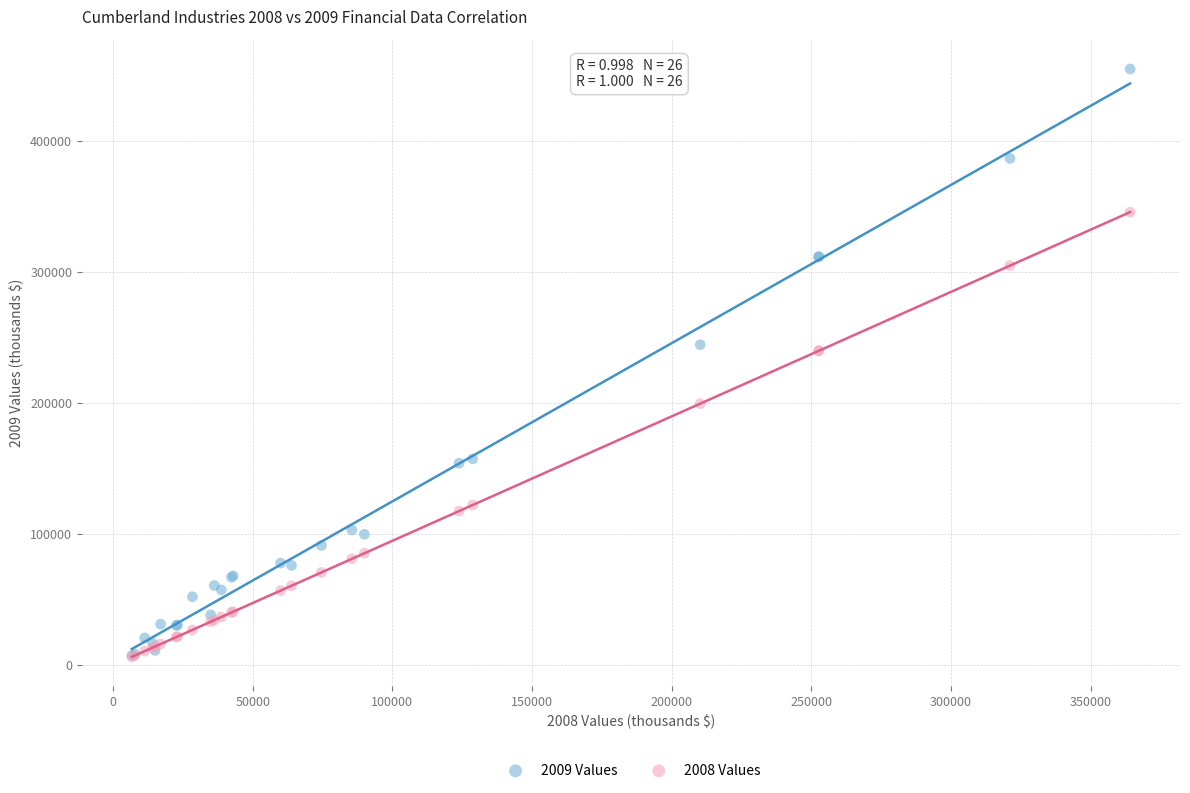

What are all the series names shown in the legend?

2009 Values, 2008 Values